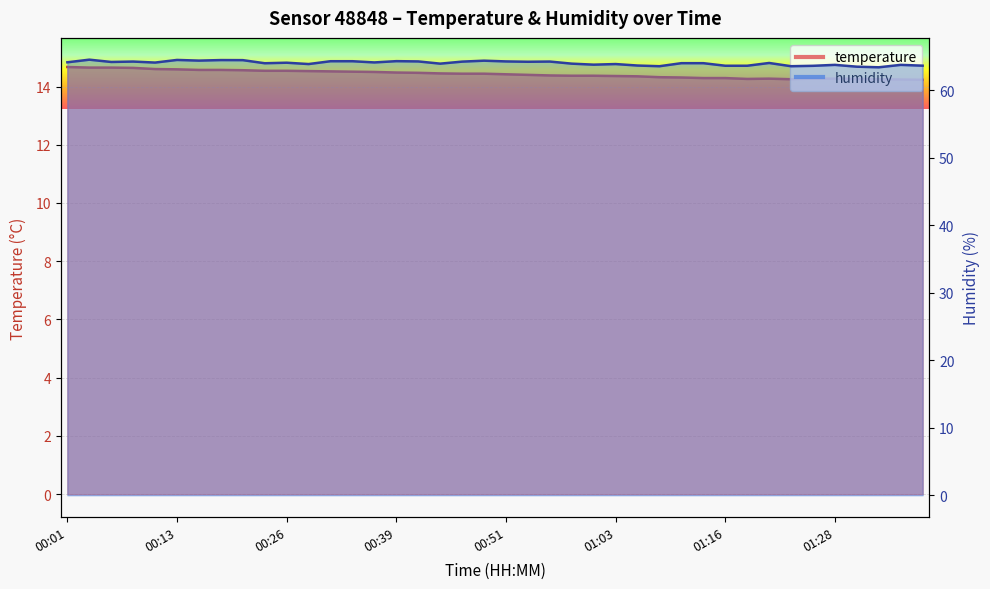

Rank the series by their average value, from lowest to highest.

temperature, humidity